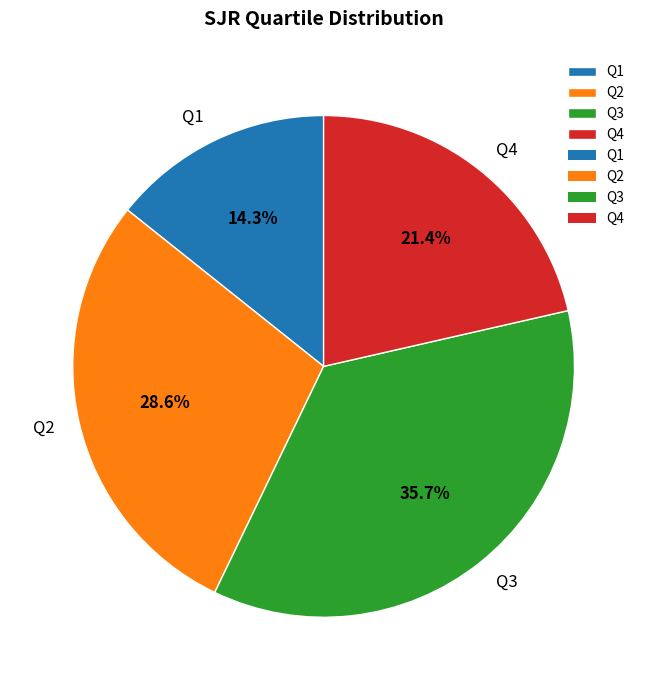

The Q3 slice represents 36% of the pie. True or false?

True